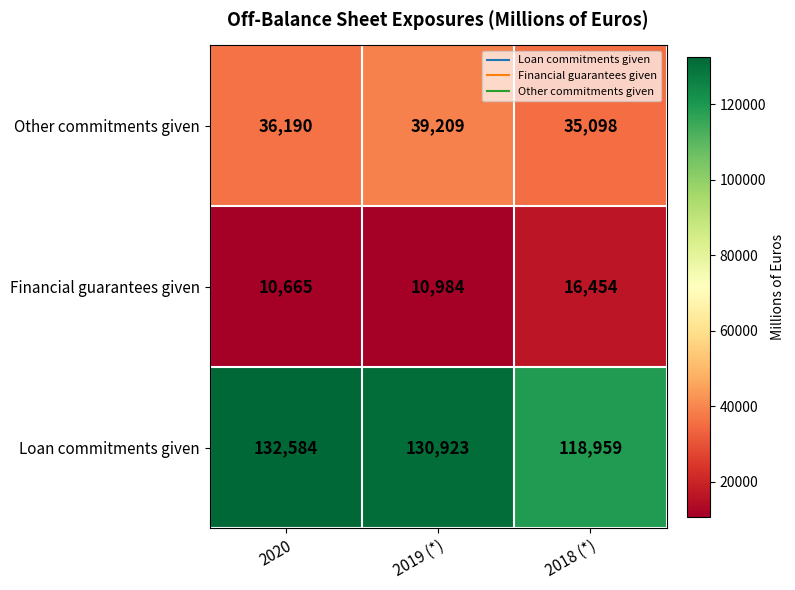

What is the sum of the Other commitments given values at 2019 (*) and 2020?

75399